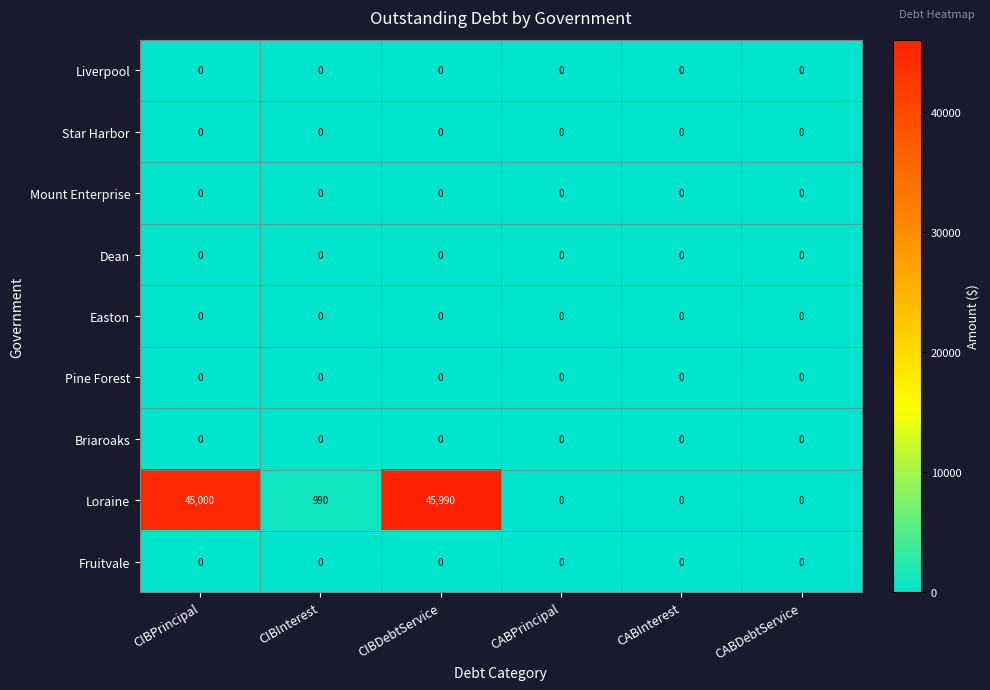

Count the number of data series in this chart.

9